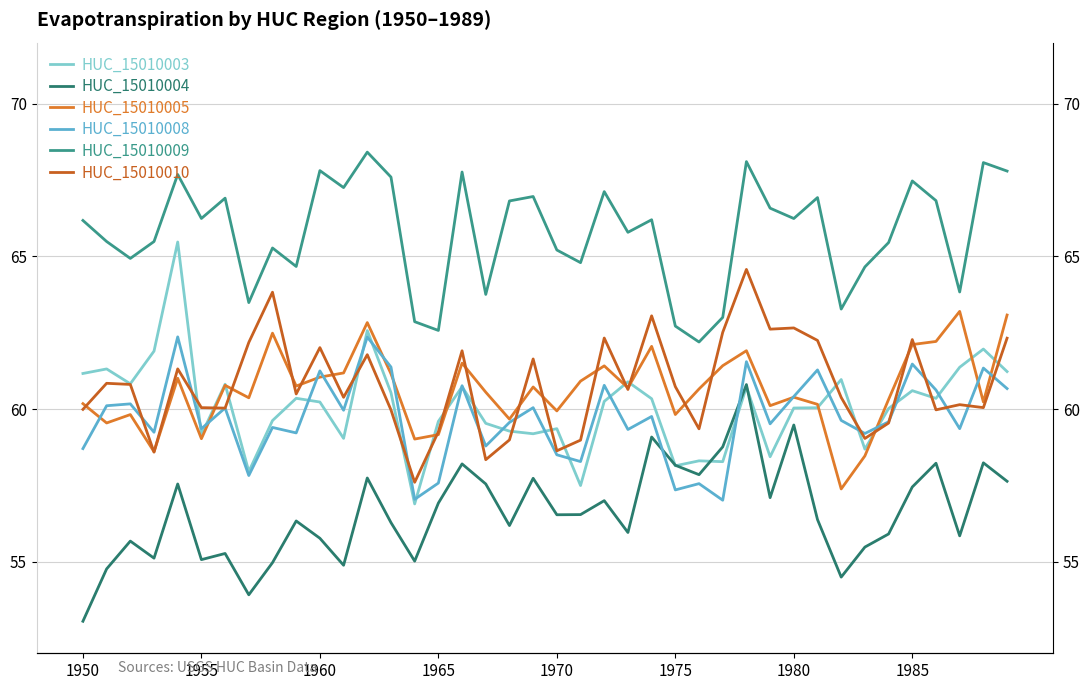

Is it true that HUC_15010004 equals 54.5 at 32?

True